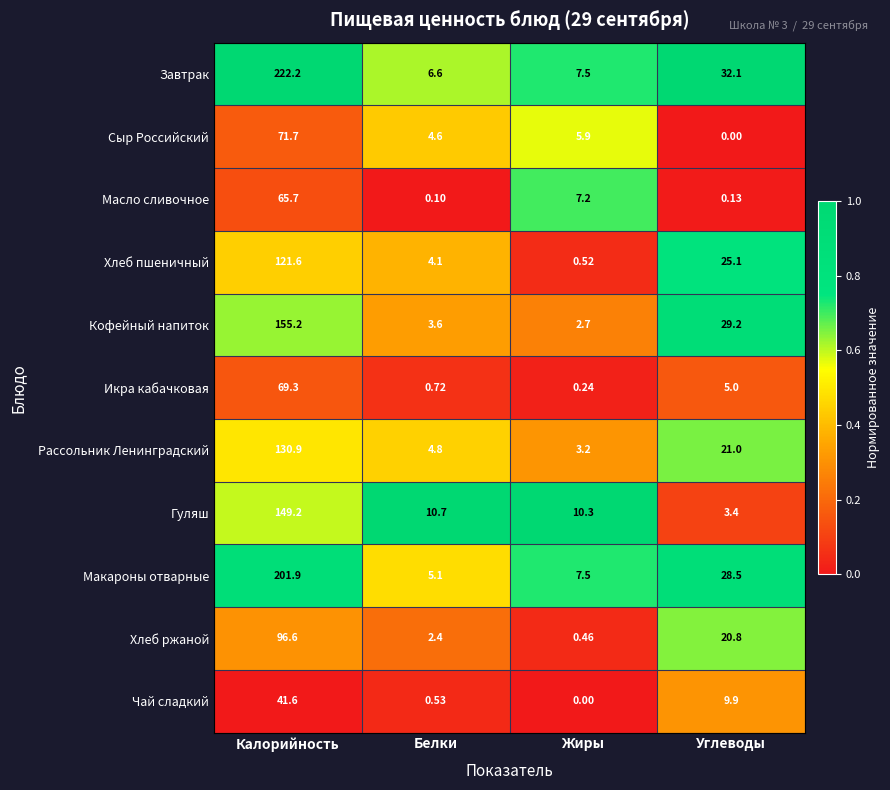

List the series in order of their peak value, highest first.

Завтрак, Макароны отварные, Кофейный напиток, Гуляш, Рассольник Ленинградский, Хлеб пшеничный, Хлеб ржаной, Сыр Российский, Икра кабачковая, Масло сливочное, Чай сладкий